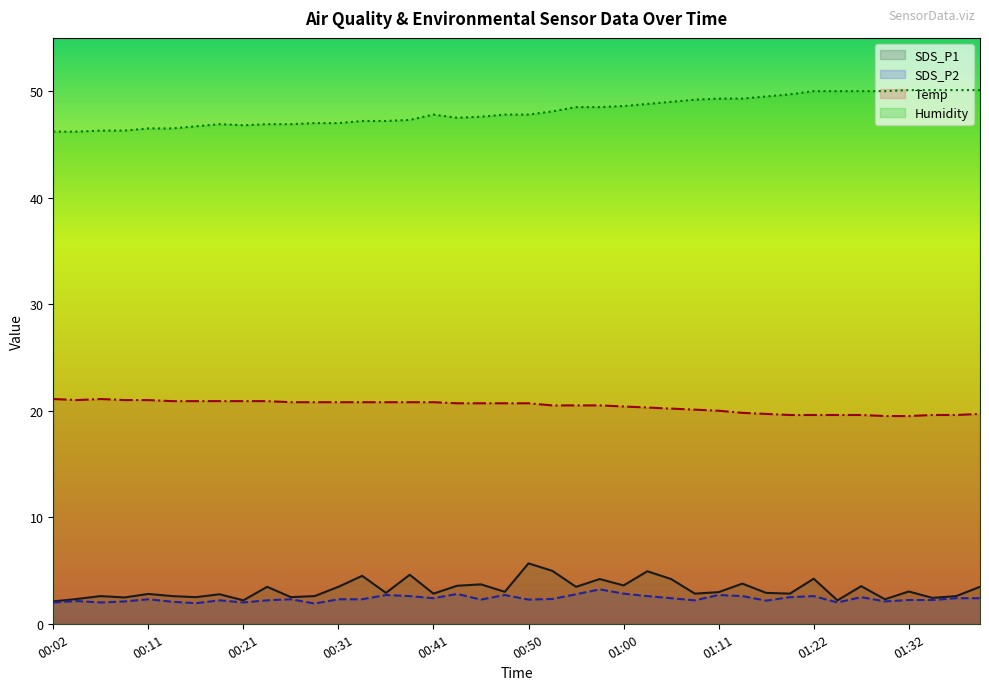

At how many categories does at least one series exceed 22?

40